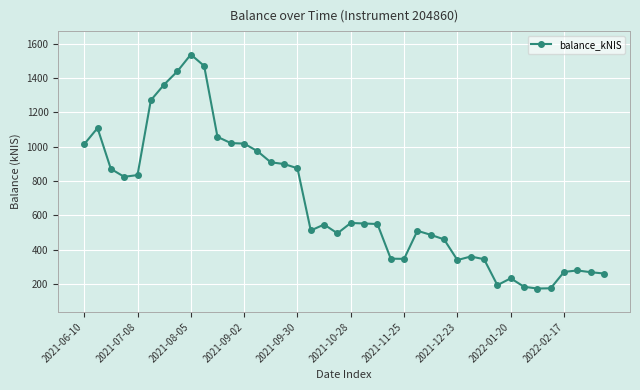

What is the value of the 37th point from the left?

269.7